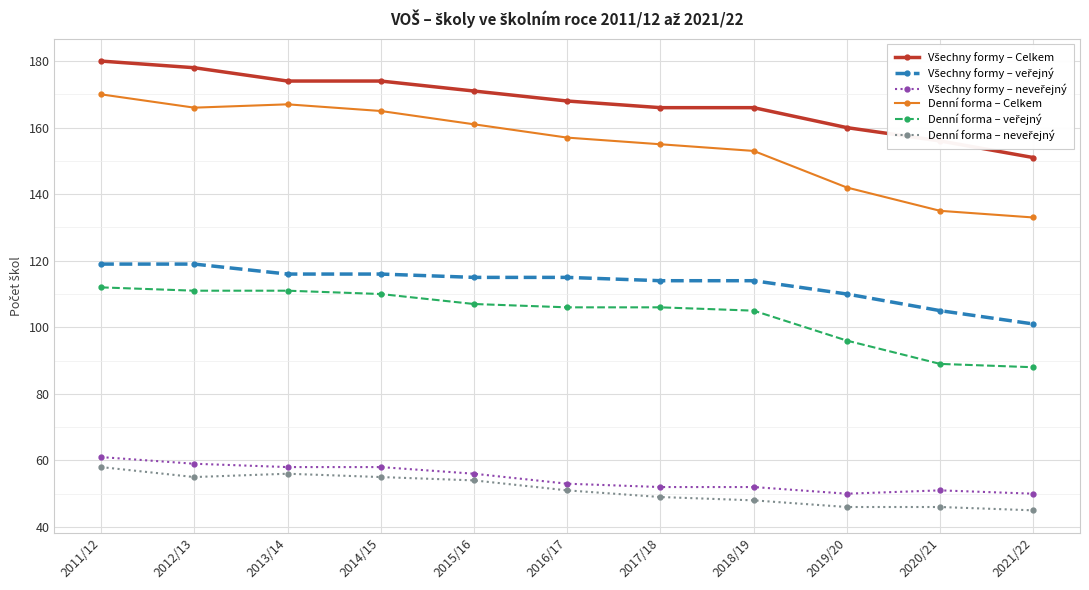

What is the spread (max minus min) of values at 2021/22?

106